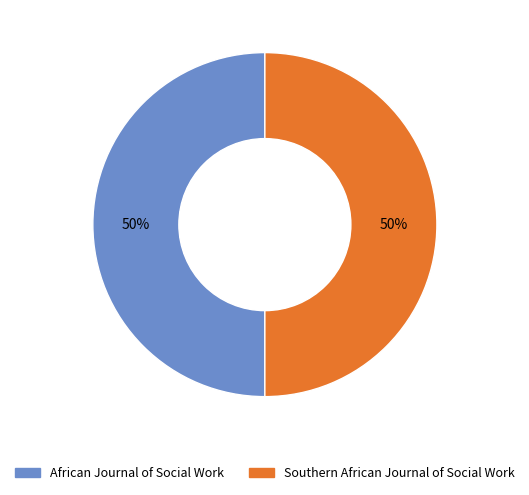

To the nearest percent, what is the average slice percentage?

50%